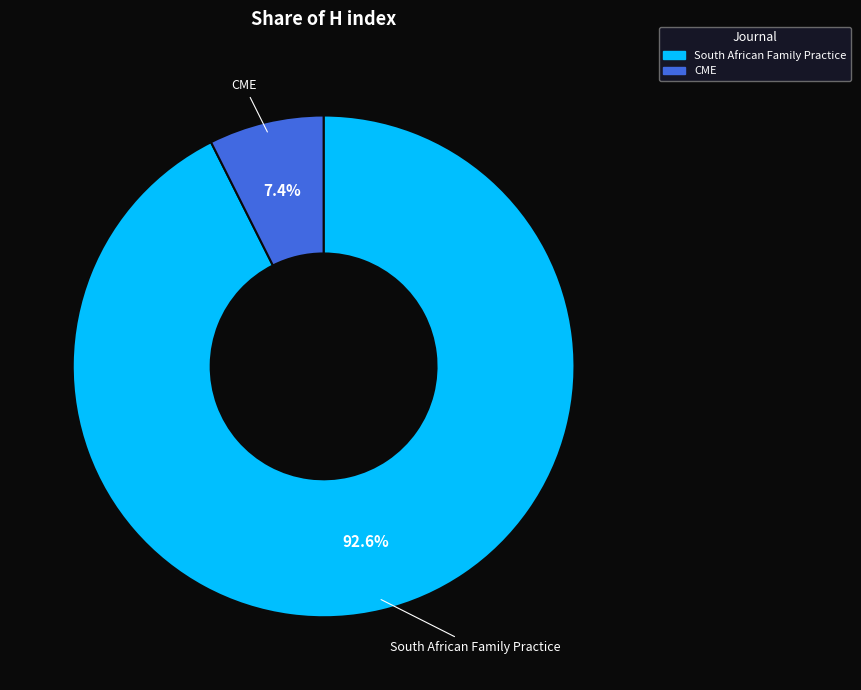

What percentage do South African Family Practice and CME together represent?

100.0%